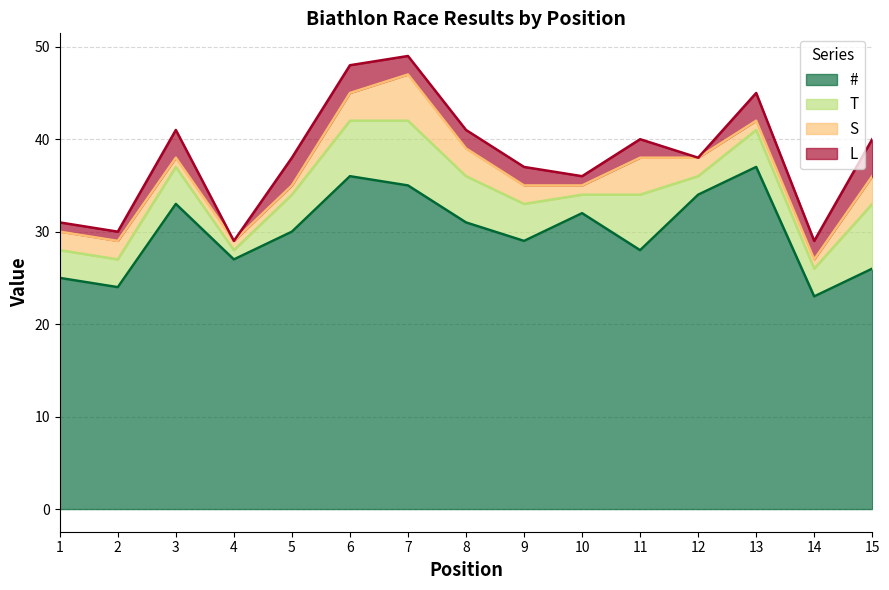

Rank the series at 13 from lowest to highest value.

S, L, T, #